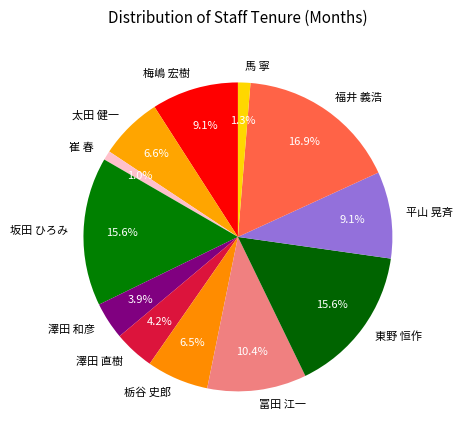

How many segments does this pie chart have?

12